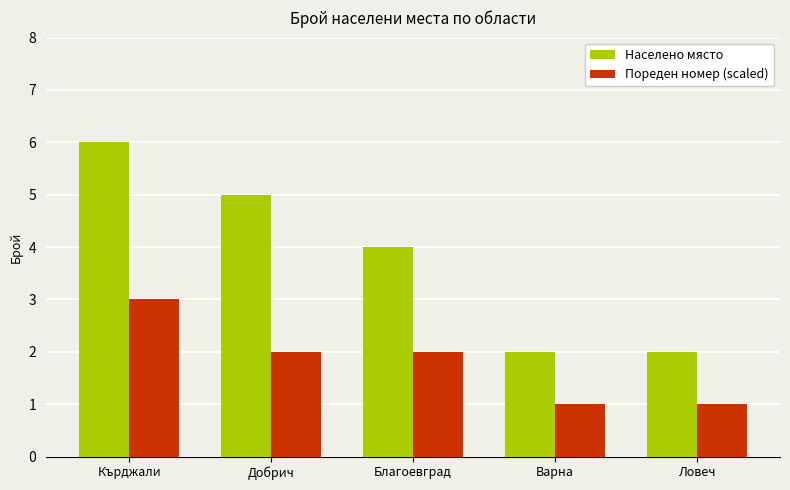

Between Благоевград and Варна, which series saw the biggest shift?

Населено място